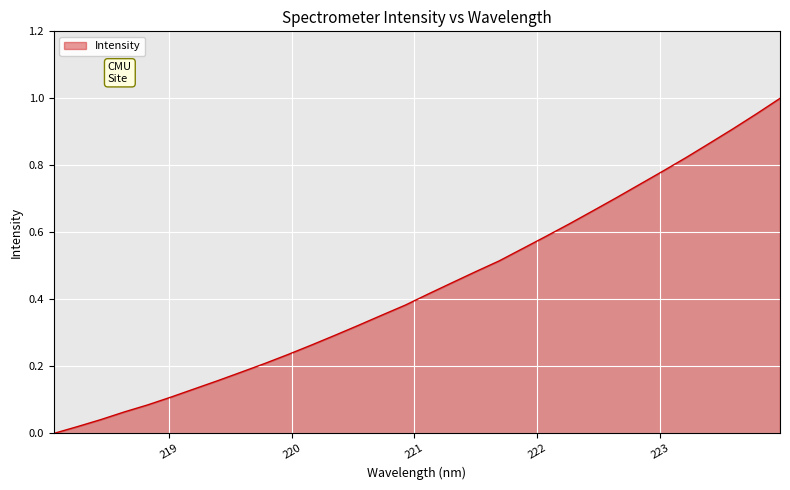

What is the average value?

0.4